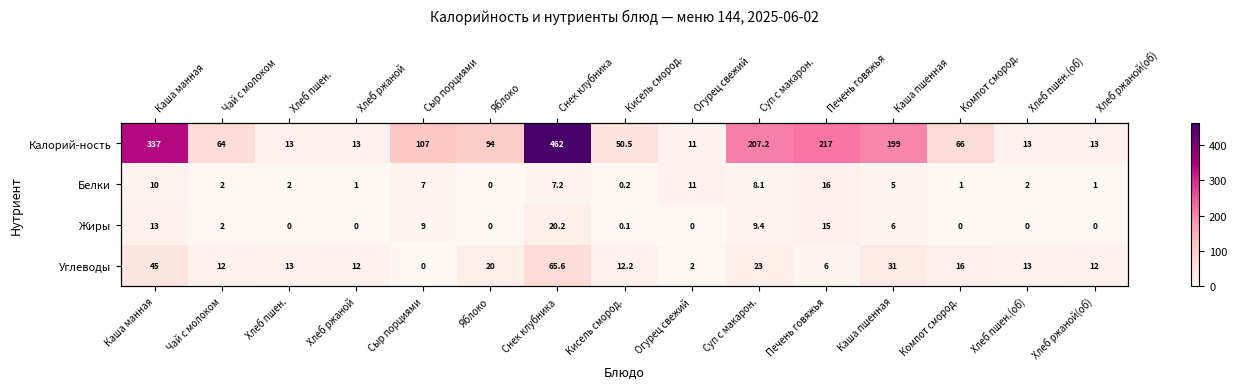

At which label is Жиры closest to 10?

Суп с макарон.